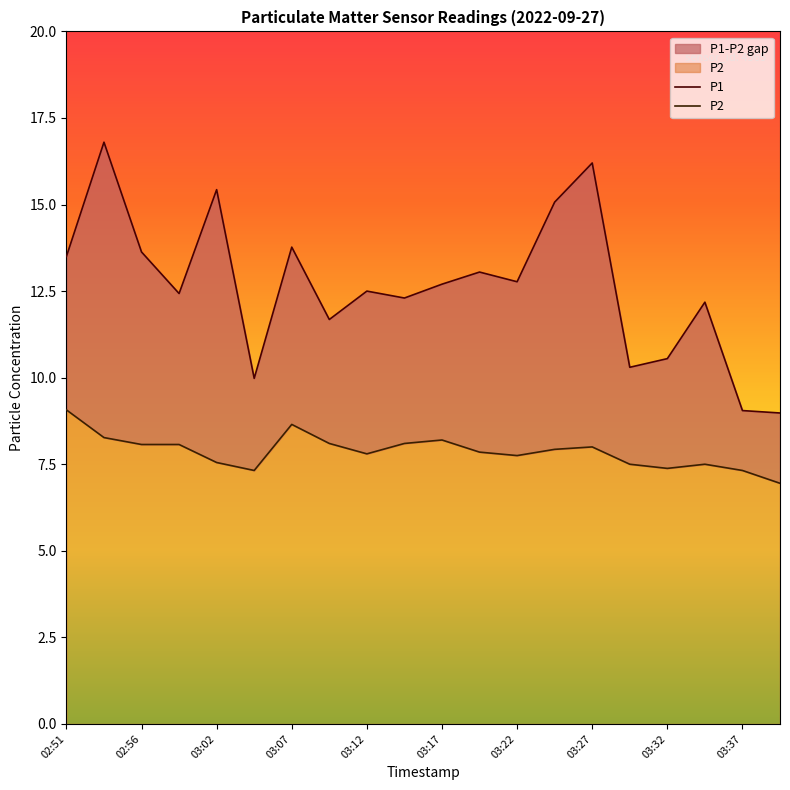

Where is P2 nearest to the value 8?

03:27